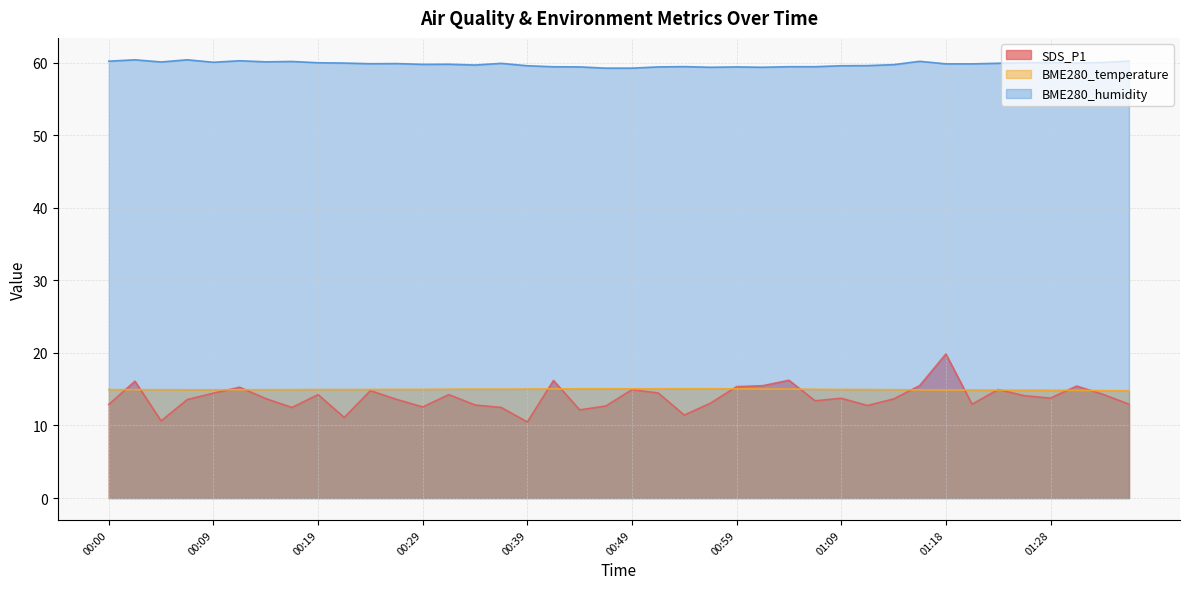

What is the label of the 23rd point from the right?

00:41